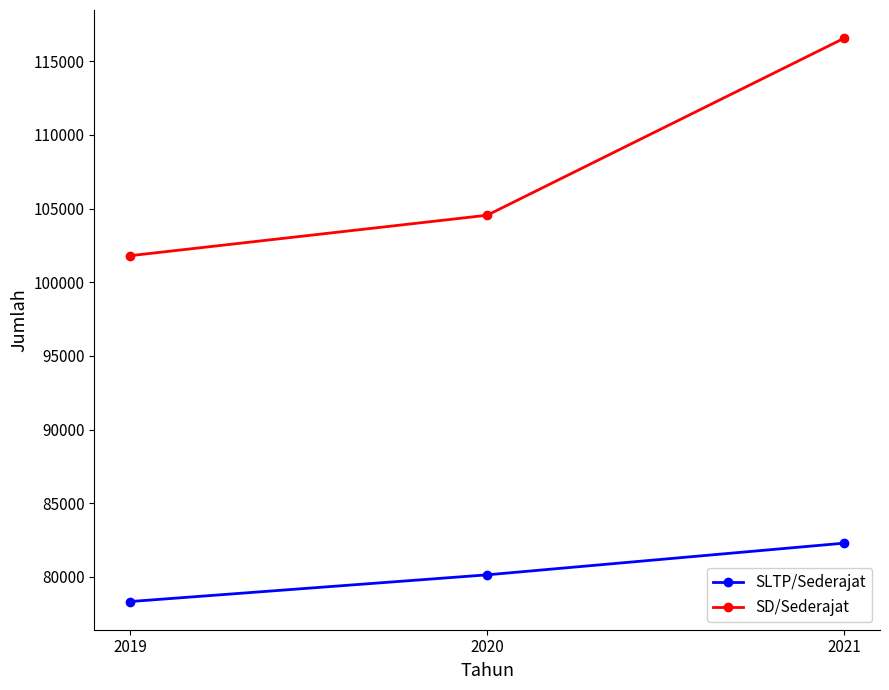

Count the SD/Sederajat values in the range 101800 to 116566.

3